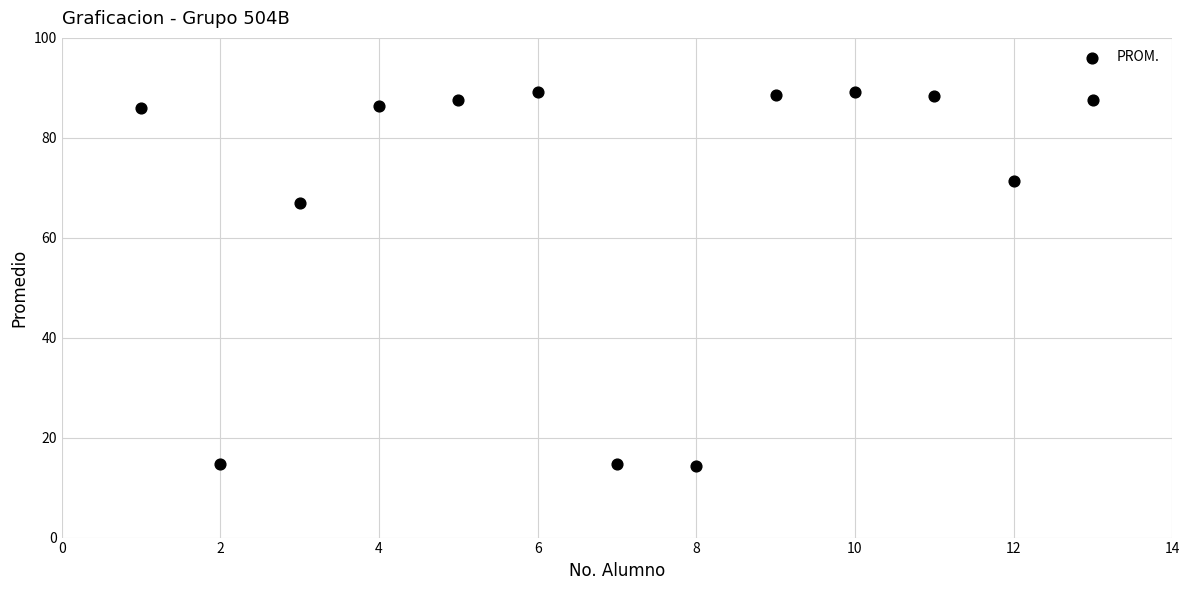

What Y value in the scatter plot is closest to 51?

67.0